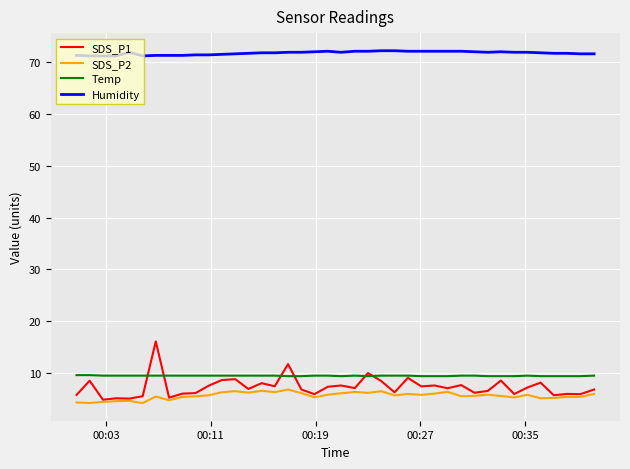

True or false: SDS_P2 and Temp cross at least once.

False